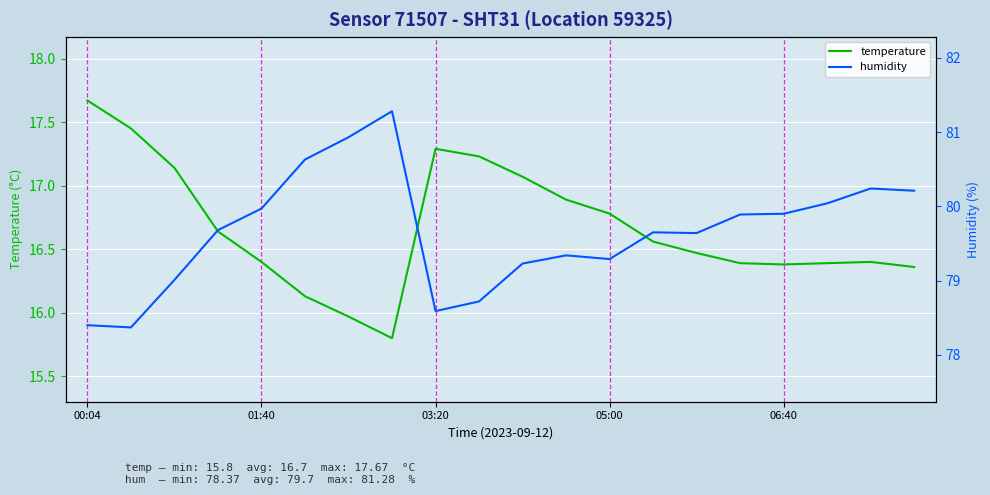

List the series in order of their peak value, lowest first.

temperature, humidity